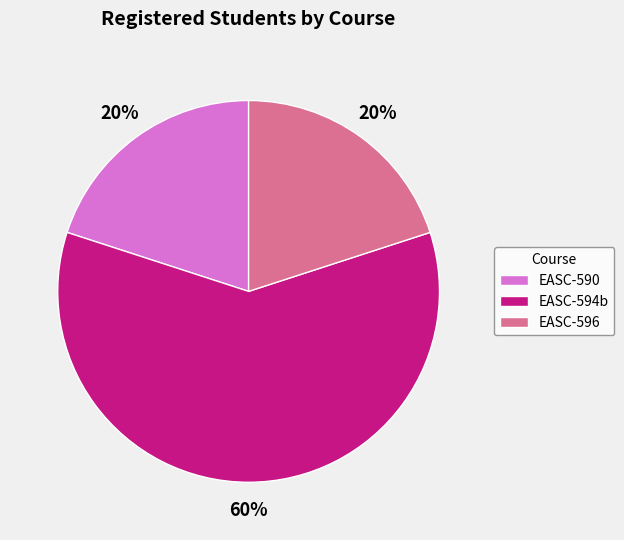

True or false: EASC-594b accounts for 60% of the total.

True